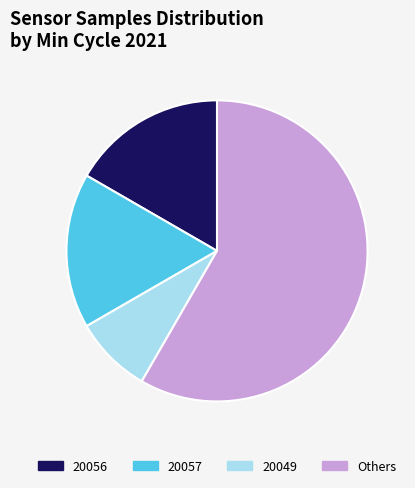

Is there a majority slice in this chart?

Yes